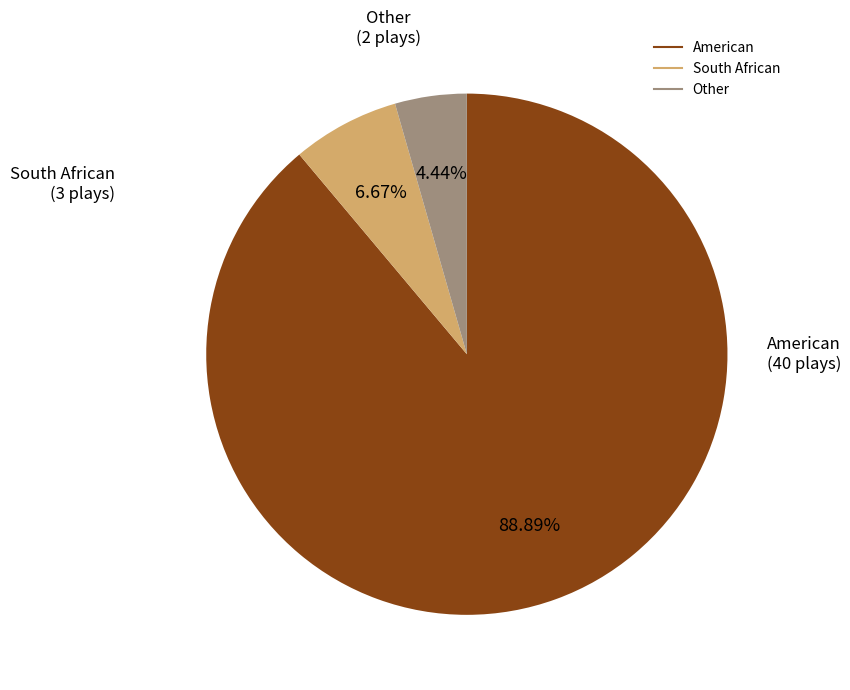

Rank the categories by value from highest to lowest.

American, South African, Other